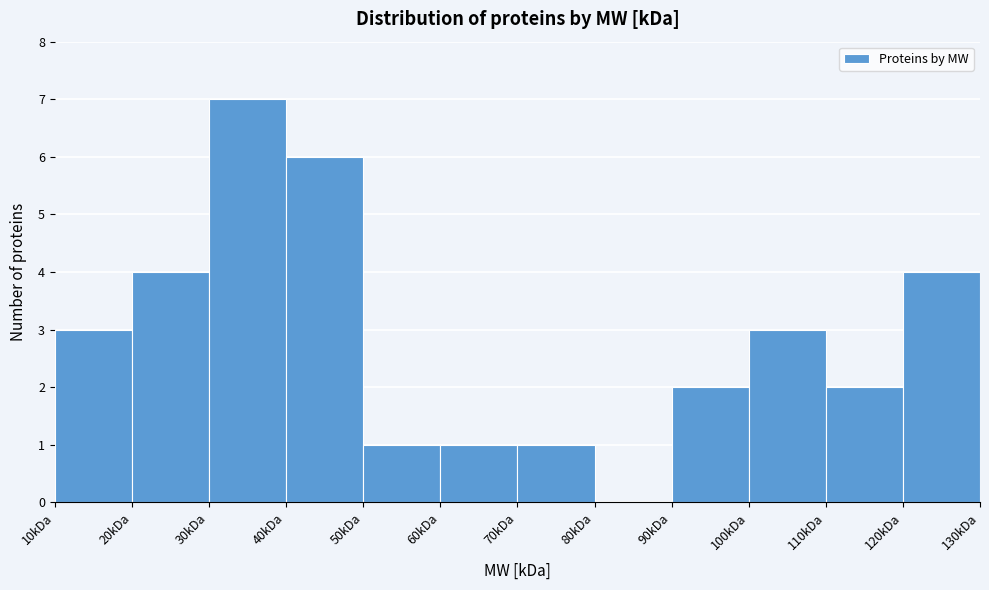

Reading left to right, transcribe this chart: for each bar, give the range it covers on the x-axis and its height. The values are not printed on the chart, so give them approximately, as read against the axis.

10 to 20: 3
20 to 30: 4
30 to 40: 7
40 to 50: 6
50 to 60: 1
60 to 70: 1
70 to 80: 1
80 to 90: 0
90 to 100: 2
100 to 110: 3
110 to 120: 2
120 to 130: 4